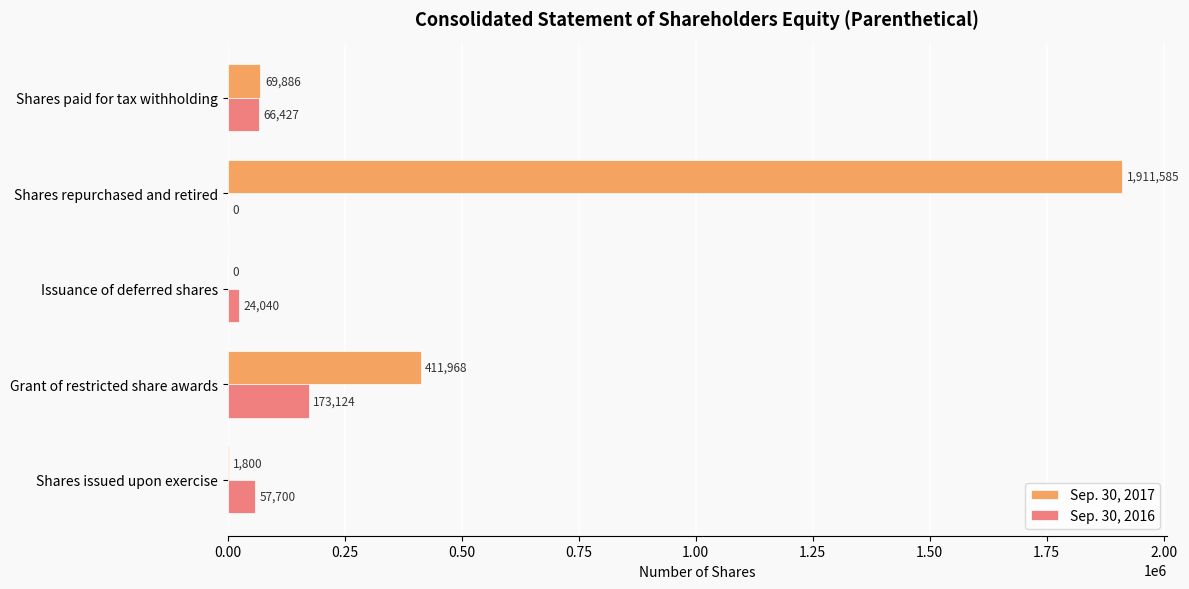

True or false: Sep. 30, 2016 has a value of 57700 at Shares issued upon exercise.

True